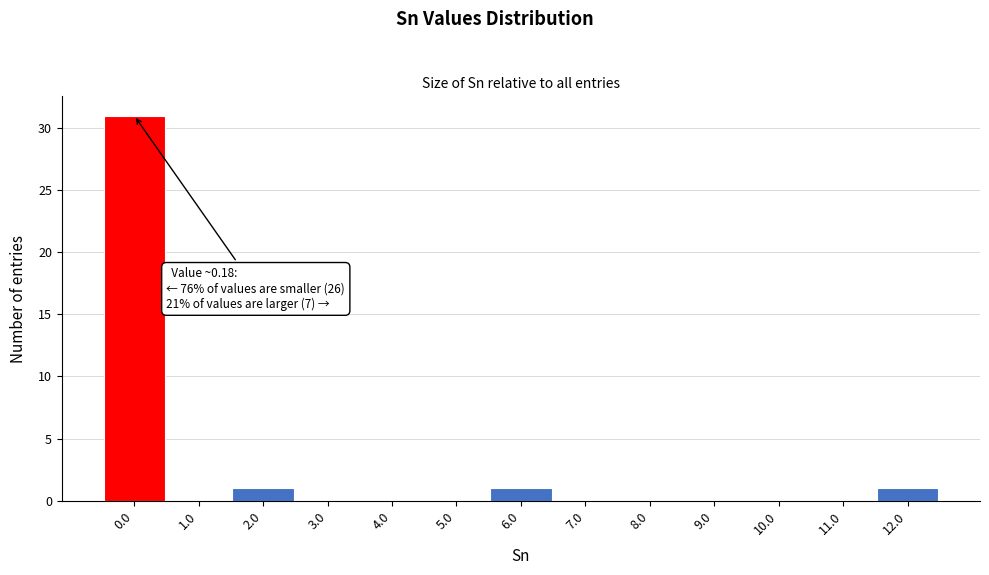

Reading left to right, list all the values displayed in this chart.

0.0=31	1.0=0	2.0=1	3.0=0	4.0=0	5.0=0	6.0=1	7.0=0	8.0=0	9.0=0	10.0=0	11.0=0	12.0=1